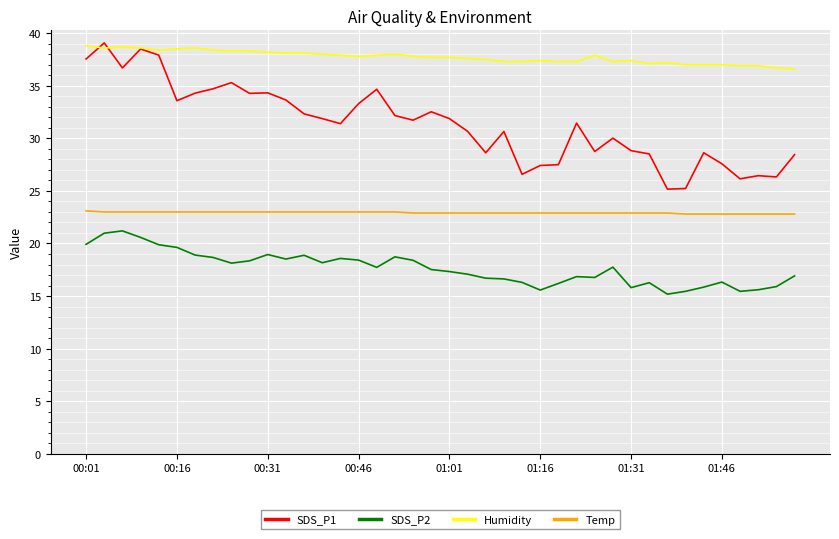

Count the number of categories in the chart.

40